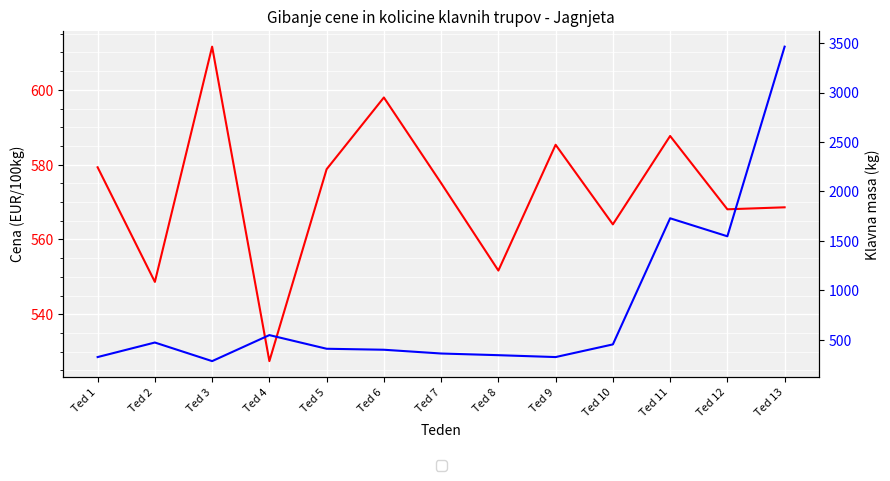

What is the highest value of the Cena (EUR/100kg) series?

611.5